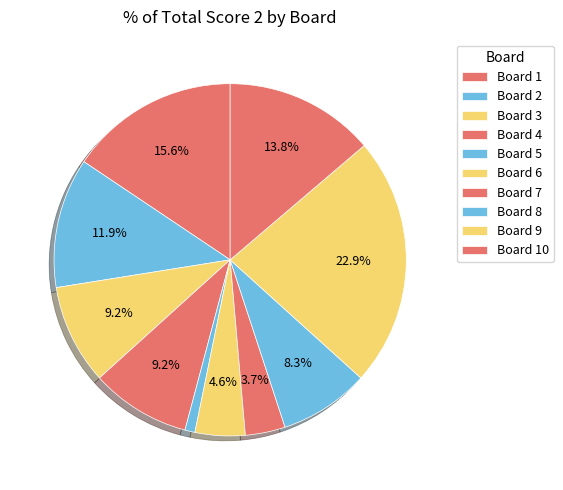

How many slices are in this pie chart?

10